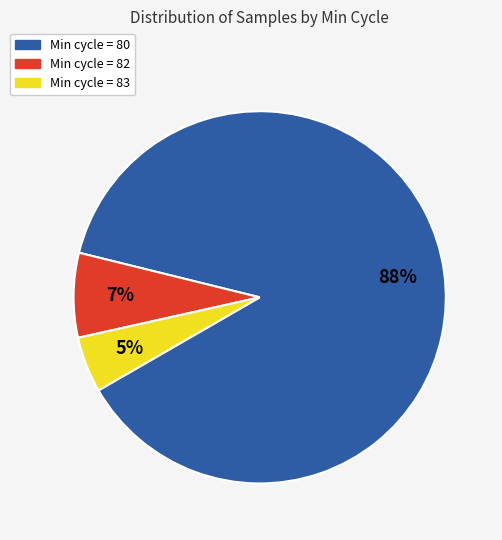

Is there any slice that represents more than half of the pie?

Yes